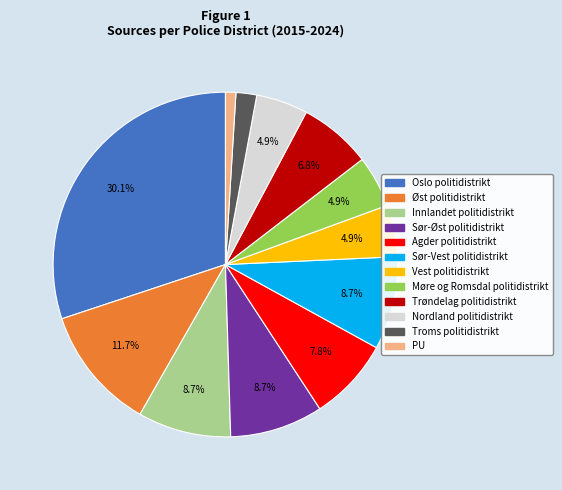

How much of the chart is everything except Oslo politidistrikt?

69.9%